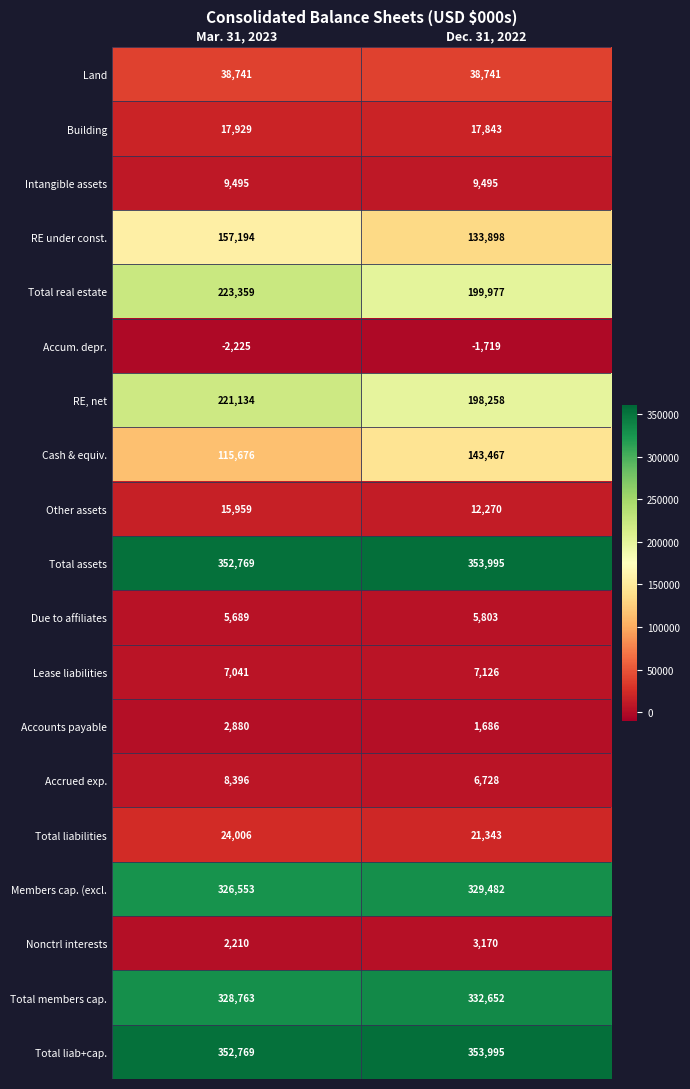

What is the approximate value of Due to affiliates at Dec. 31, 2022?

5803